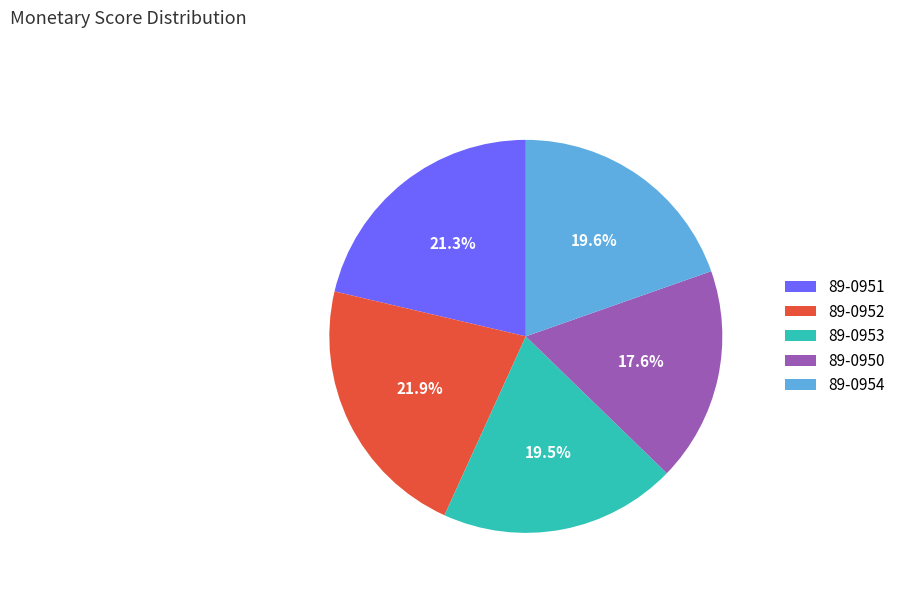

Which slice is the smallest?

89-0950